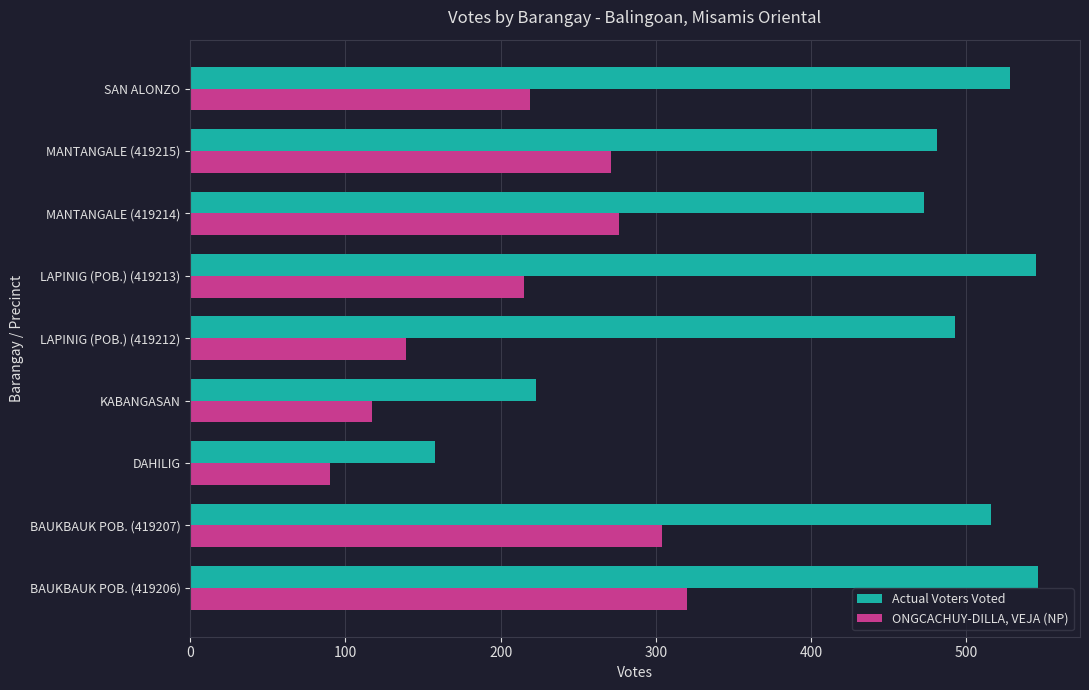

At DAHILIG, list the series in order from smallest to largest.

ONGCACHUY-DILLA, VEJA (NP), Actual Voters Voted